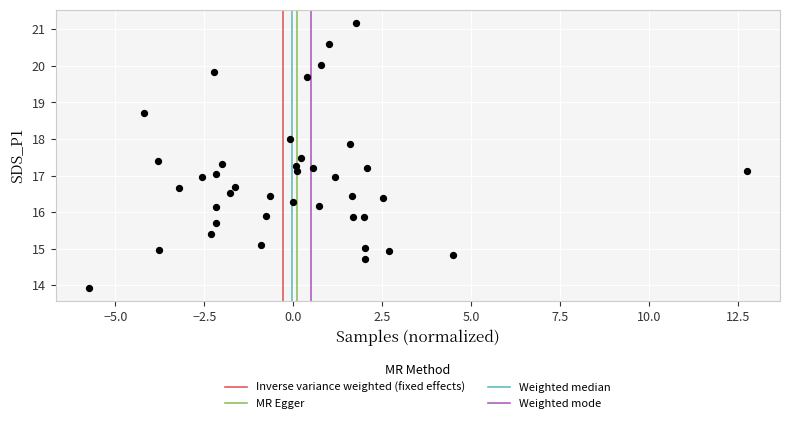

What is the range of Y values (max minus min)?

7.2